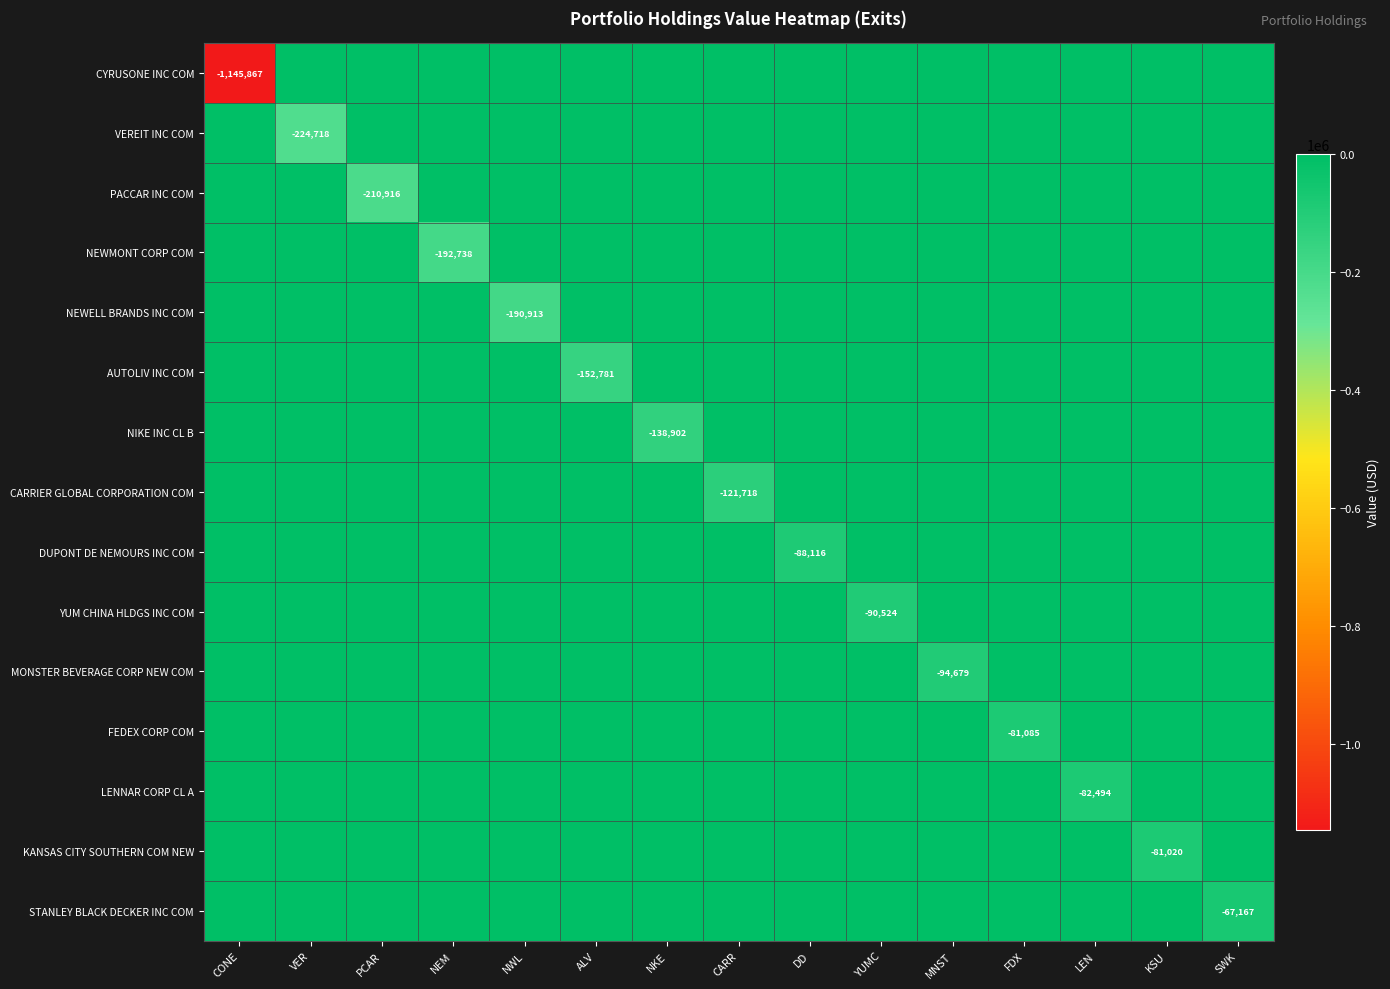

Is it true that NEWMONT CORP COM equals 0 at CARR?

True